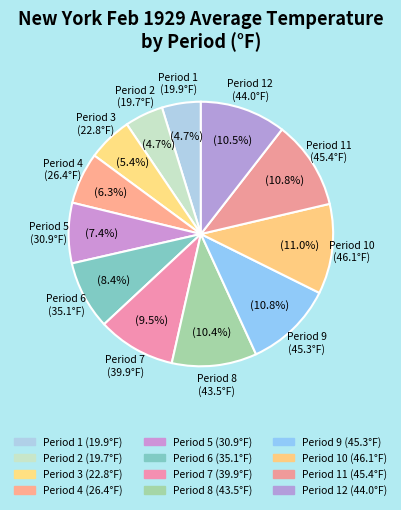

Does Period 12 account for over 50% of the chart?

No